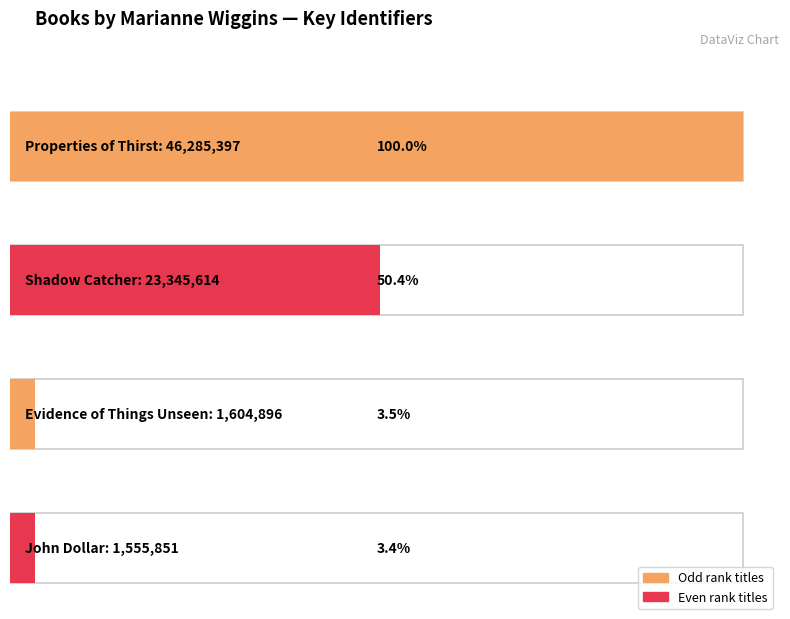

At which label is the value closest to 23920624?

Shadow Catcher